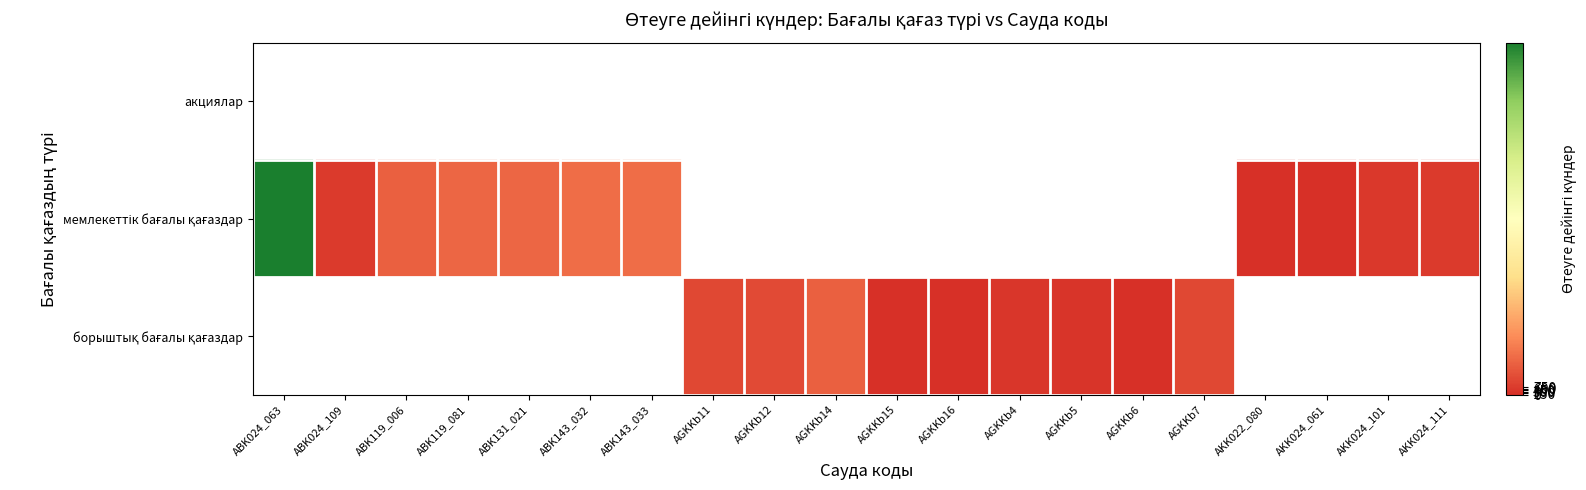

List the series in order of their overall mean, highest first.

акциялар, мемлекеттік бағалы қағаздар, борыштық бағалы қағаздар